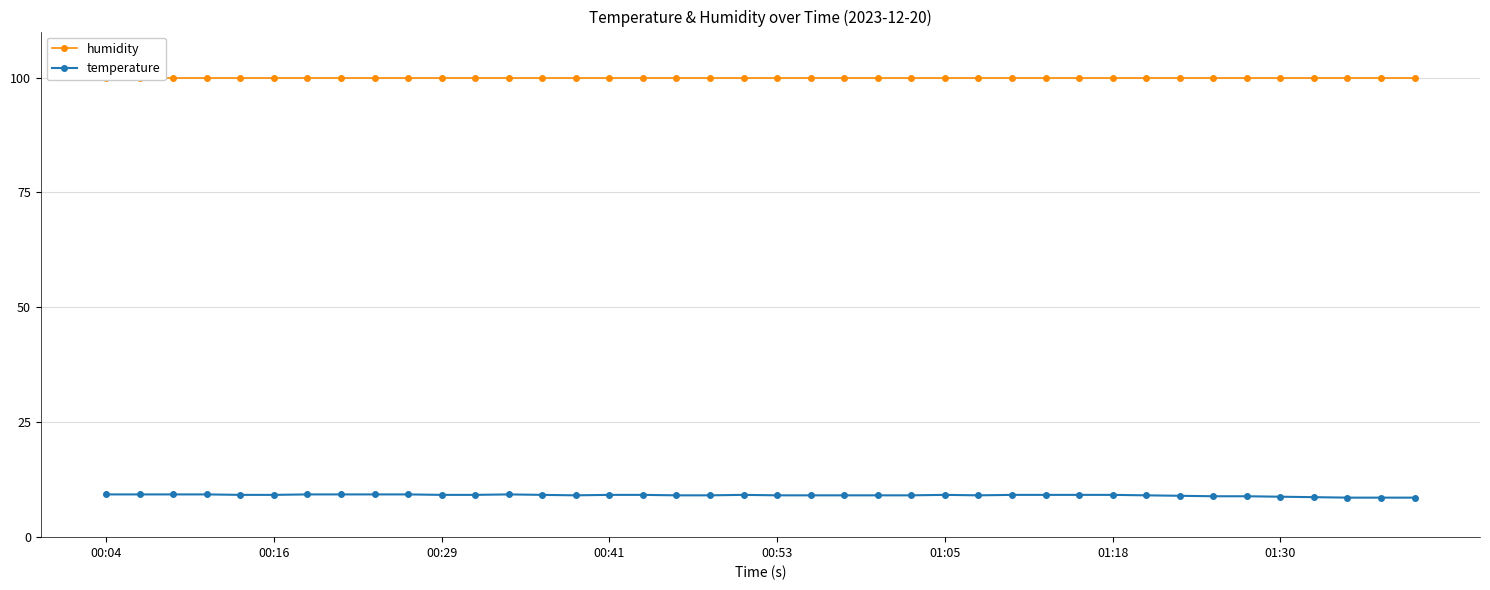

True or false: temperature has more than 0 interior local peaks.

True